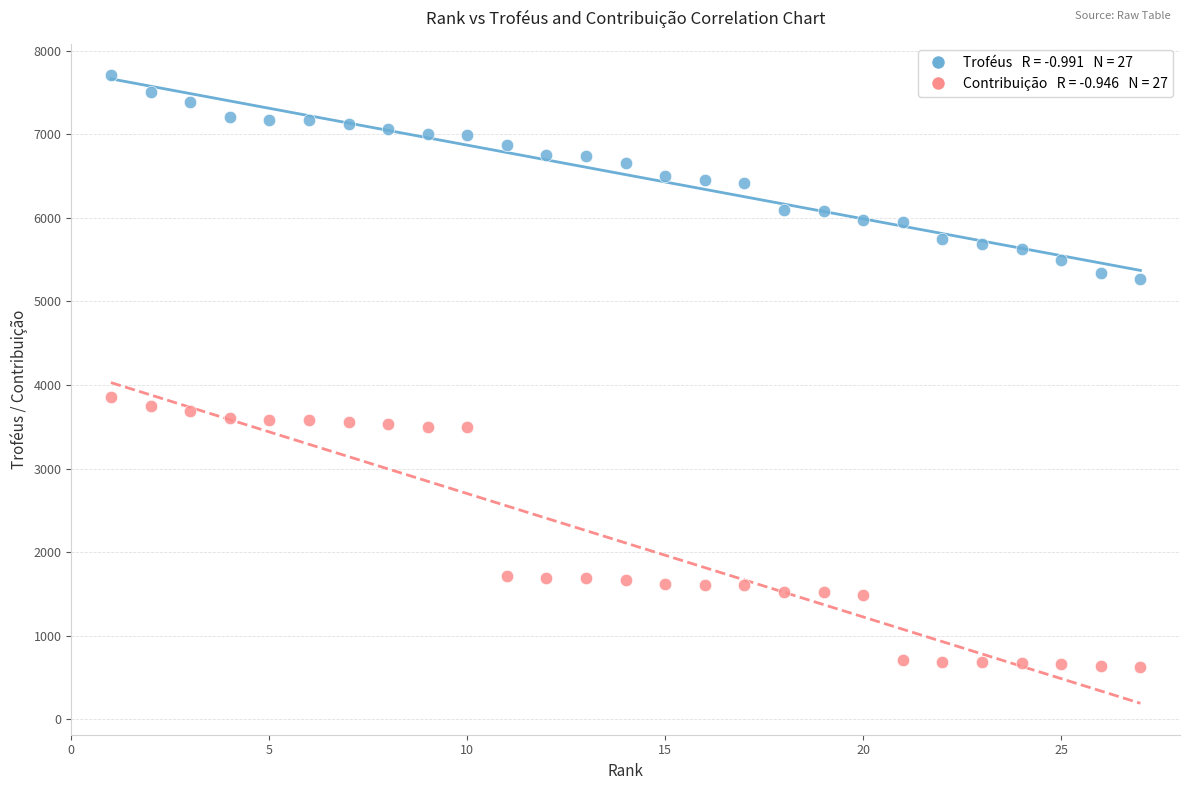

Across all data points, what is the range of Y values (max minus min)?

7078